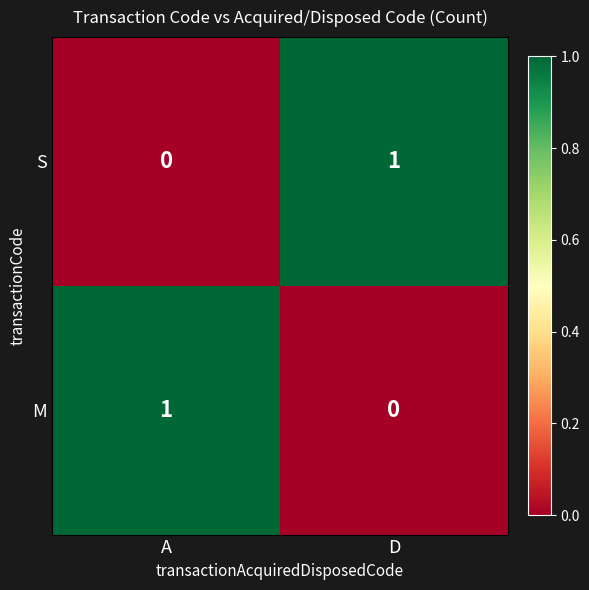

What is the maximum value shown in the chart?

1